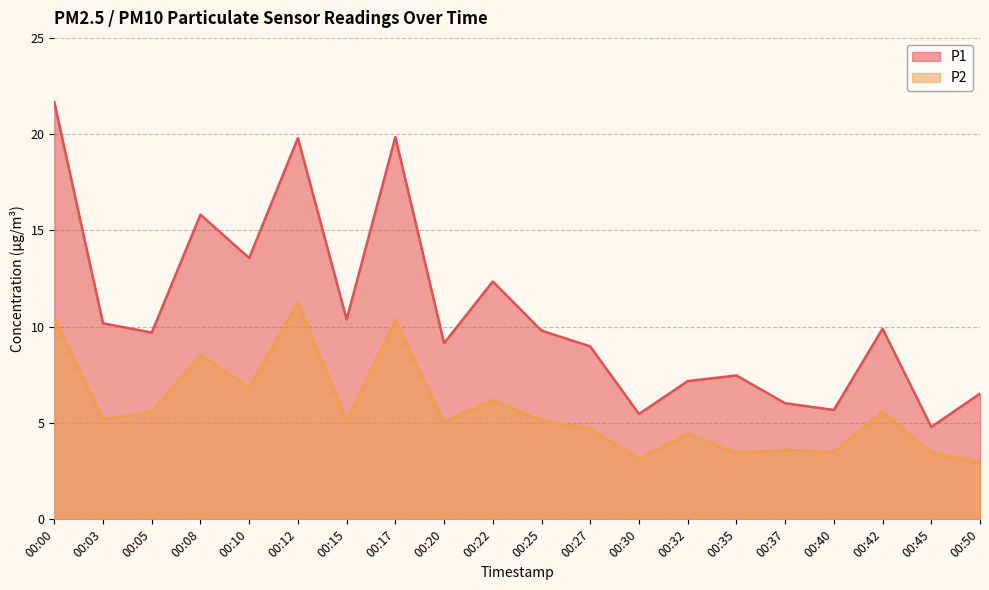

Reading left to right, list all the values displayed in this chart.

P1: 21.7	10.2	9.7	15.8	13.6	19.8	10.4	19.9	9.2	12.3	9.8	9.0	5.5	7.2	7.5	6.0	5.7	9.9	4.8	6.5
P2: 10.4	5.2	5.6	8.6	6.8	11.2	5.1	10.3	5.0	6.2	5.2	4.7	3.1	4.5	3.5	3.6	3.5	5.6	3.5	3.0